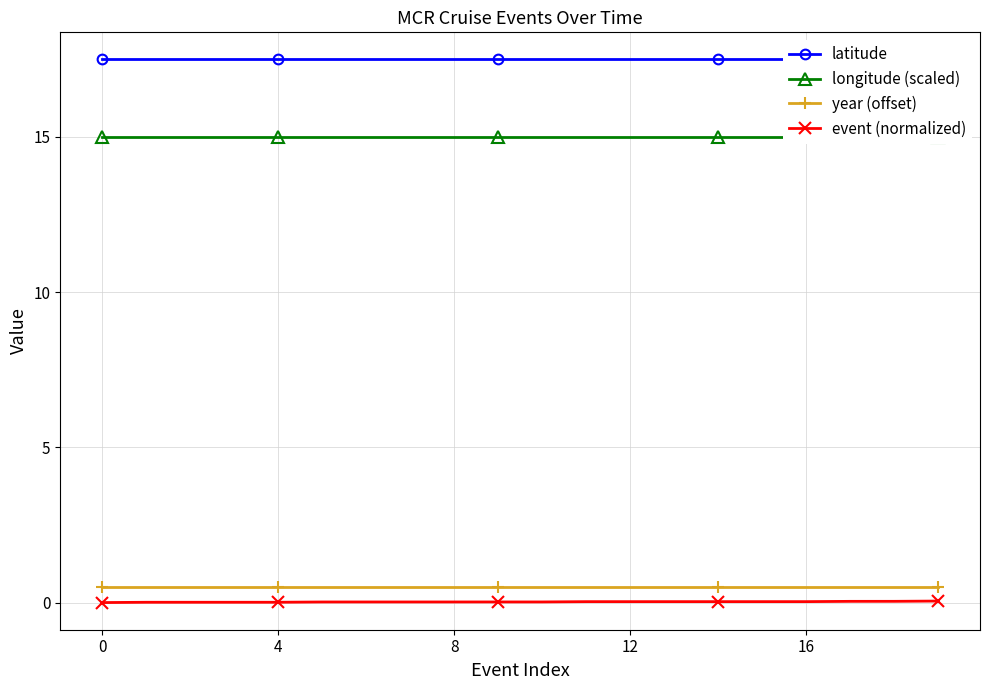

Which series has the largest range (max minus min)?

event (normalized)